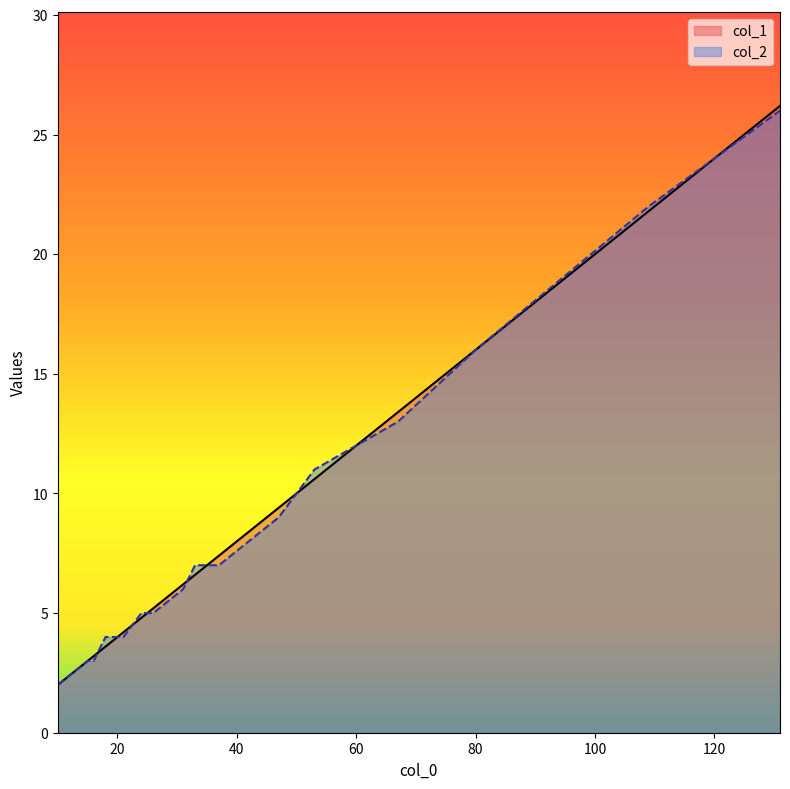

True or false: col_2 has more than 1 points higher than both neighbors.

True